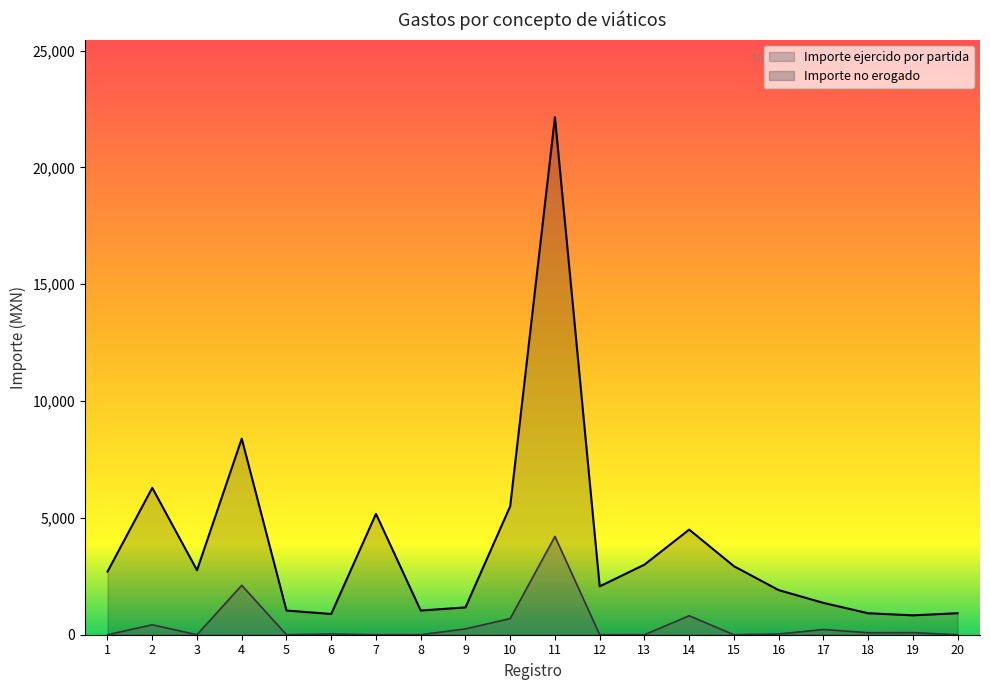

What are all the series names shown in the legend?

Importe ejercido por partida, Importe no erogado